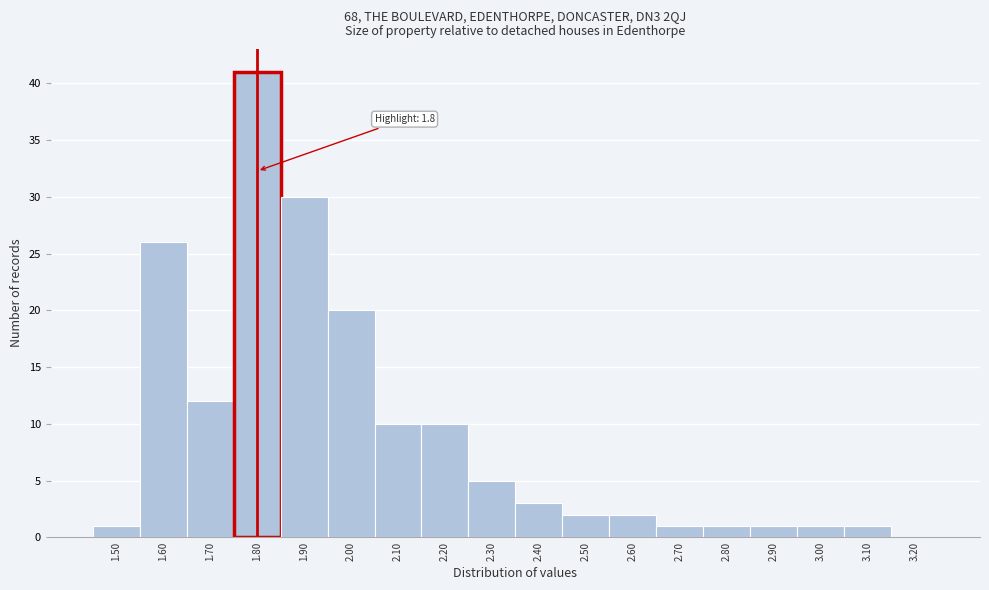

Which range on the x-axis has the tallest bar?

1.75 to 1.85